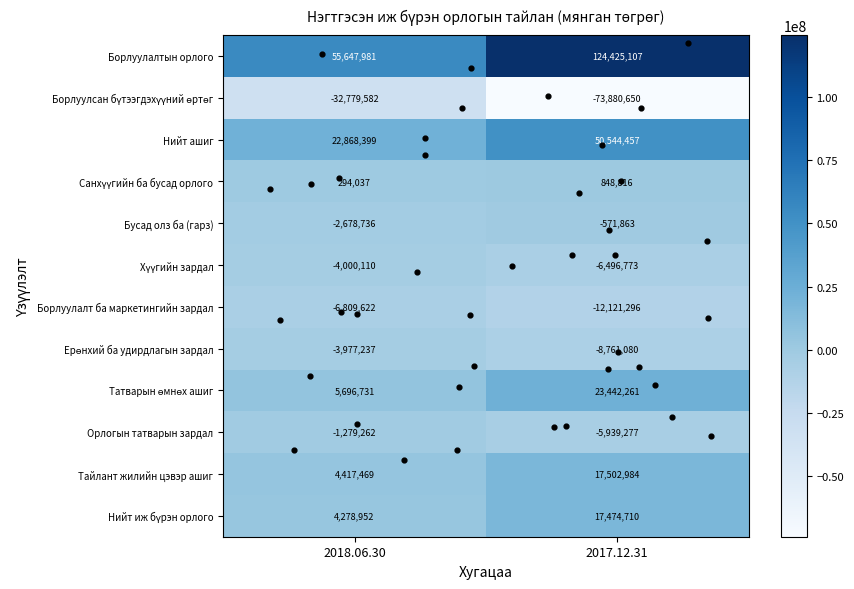

What is the smallest value displayed?

-73880650